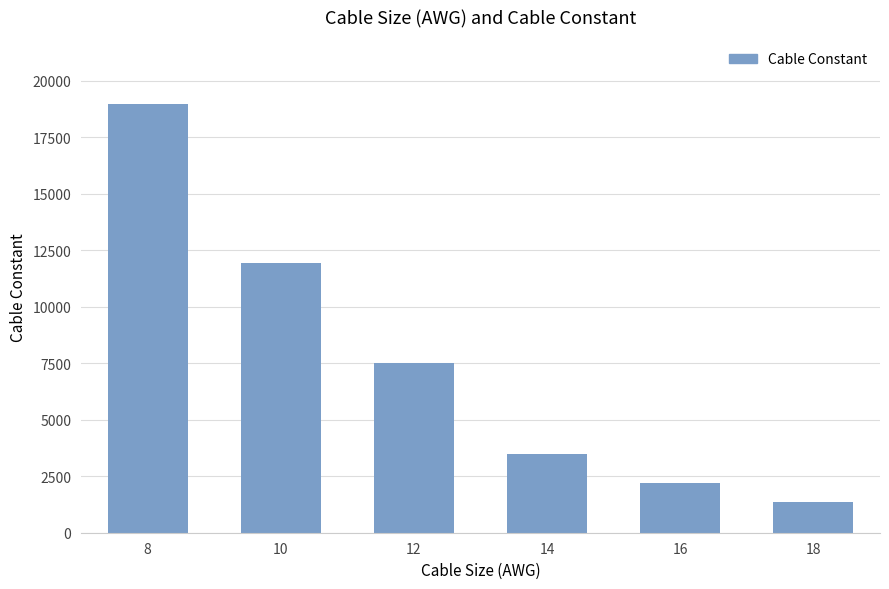

What is the minimum value shown in the chart?

1380